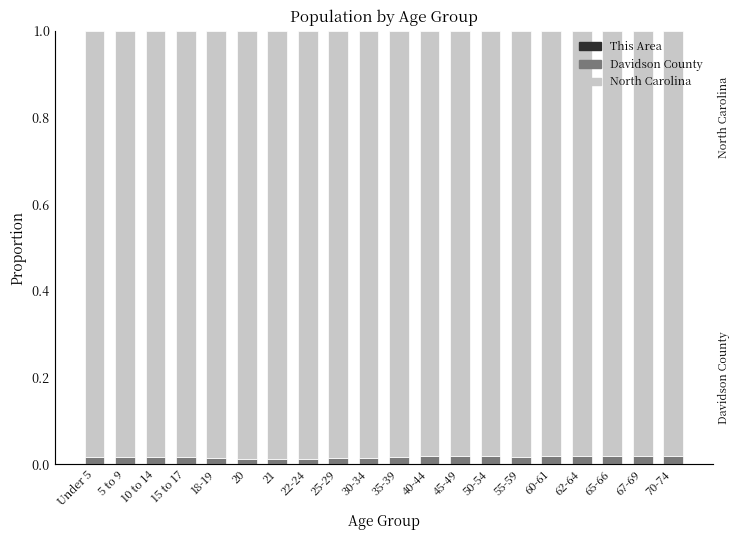

Rank the categories by North Carolina value from lowest to highest.

70-74, 67-69, 62-64, 65-66, 45-49, 40-44, 60-61, 50-54, 55-59, 15 to 17, 10 to 14, 35-39, 5 to 9, Under 5, 30-34, 25-29, 18-19, 22-24, 21, 20